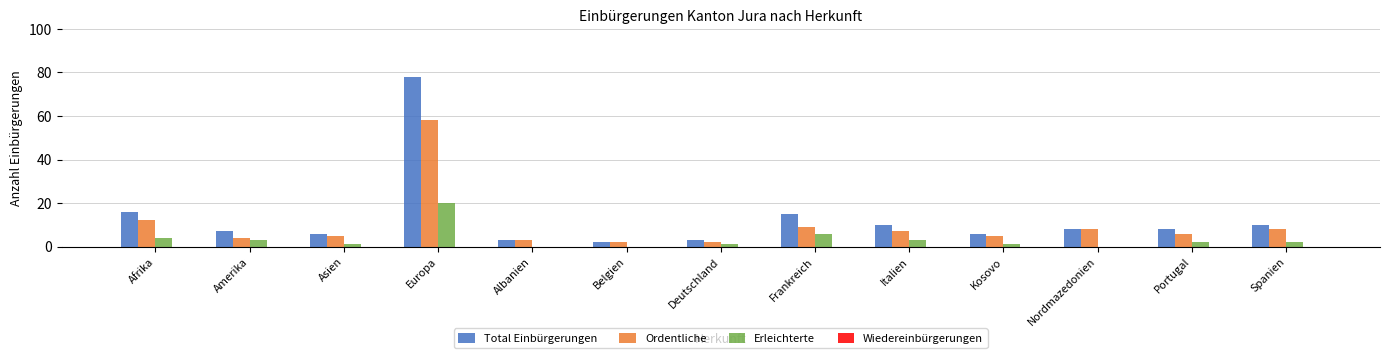

Is the value of Ordentliche at Belgien greater than the value of Total Einbürgerungen at Italien?

No